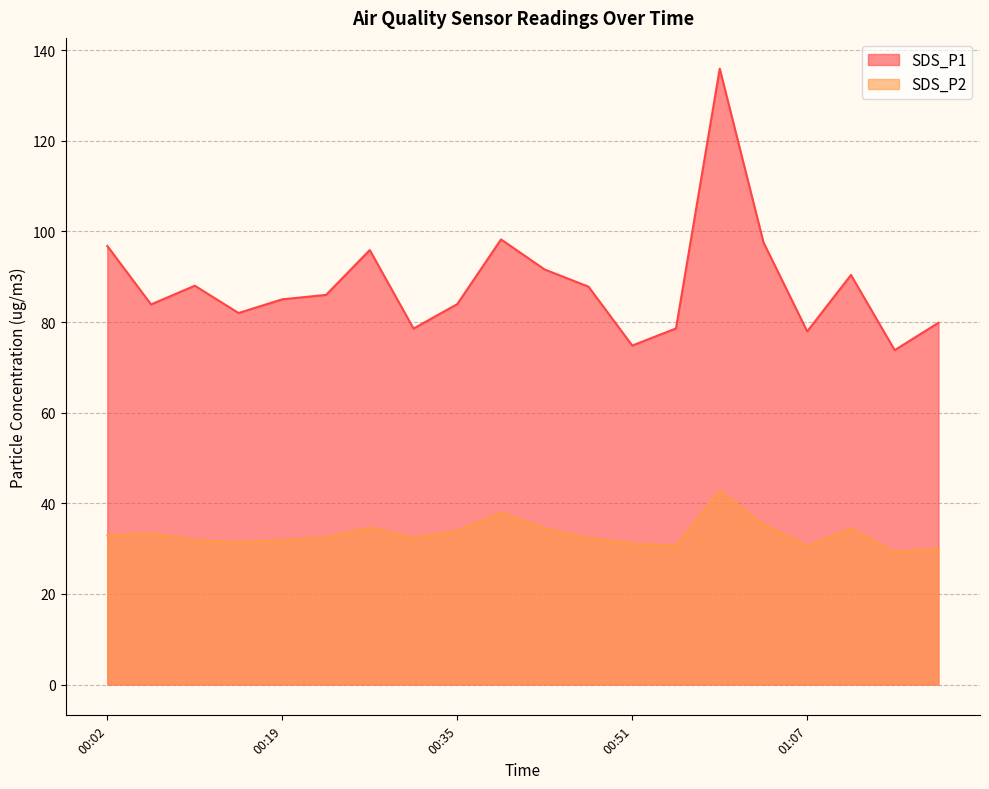

Which label corresponds to the smallest value in the chart?

01:16